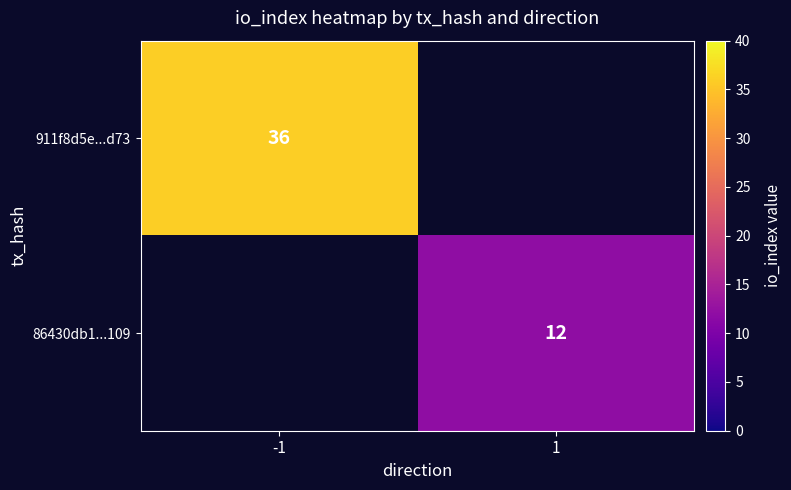

Which has a higher value, 1 or -1?

-1